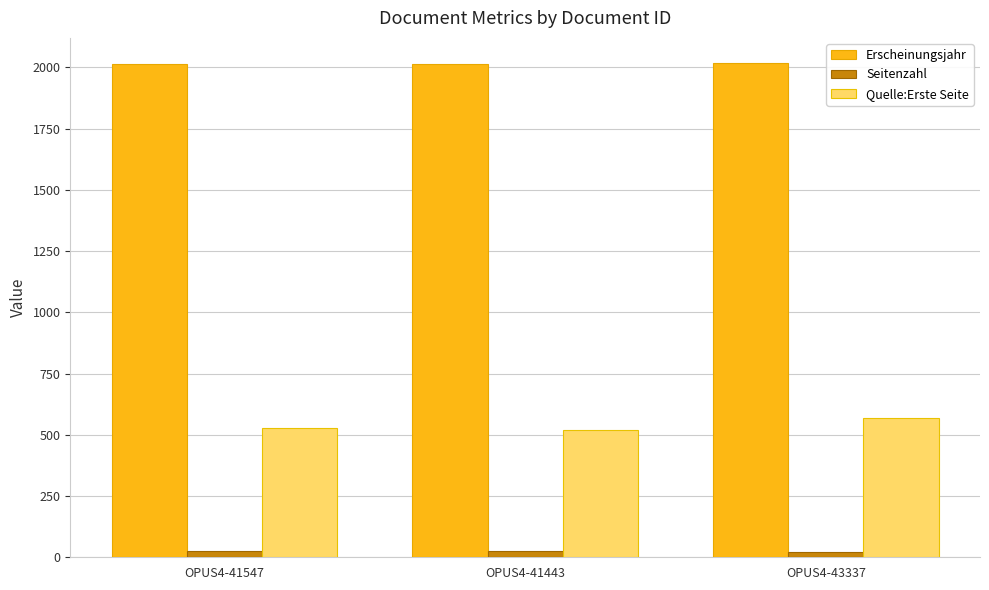

Is it true that Quelle:Erste Seite equals 520 at OPUS4-41443?

True